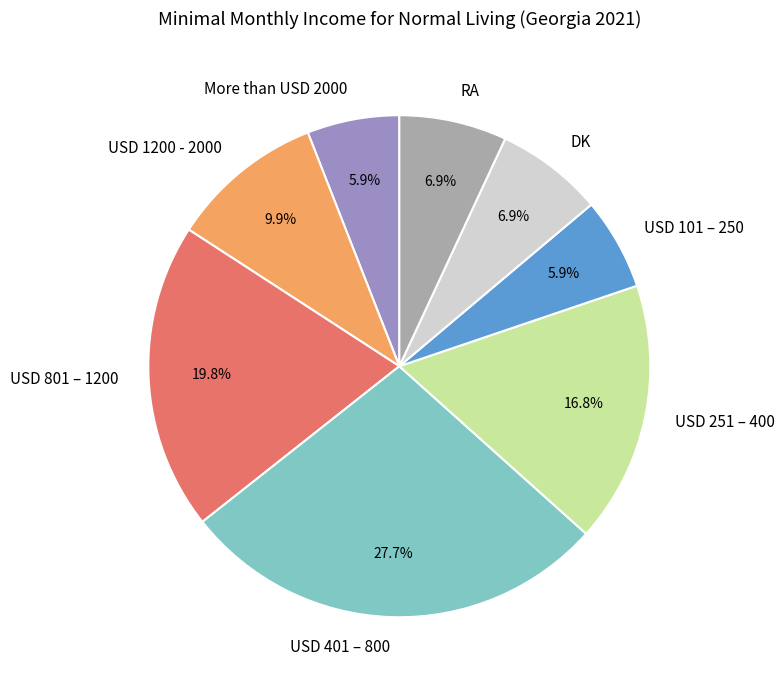

Is there a majority slice in this chart?

No